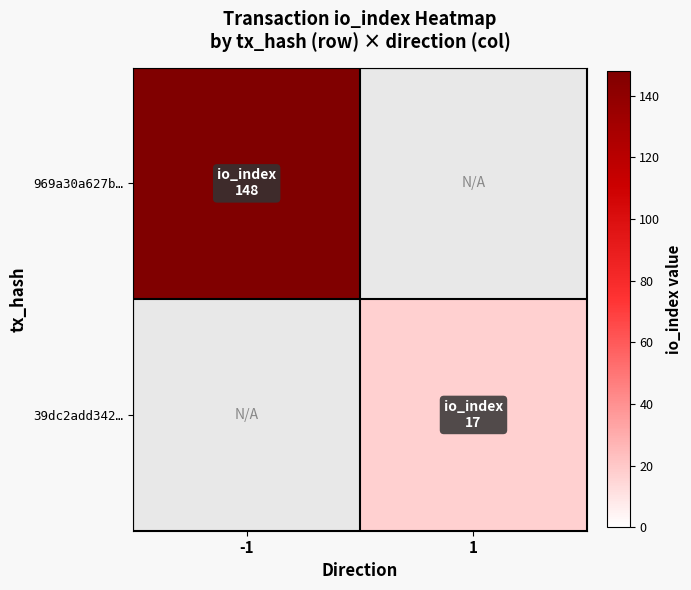

Is the value of 969a30a627b… at 1 greater than the value of 39dc2add342… at 1?

No